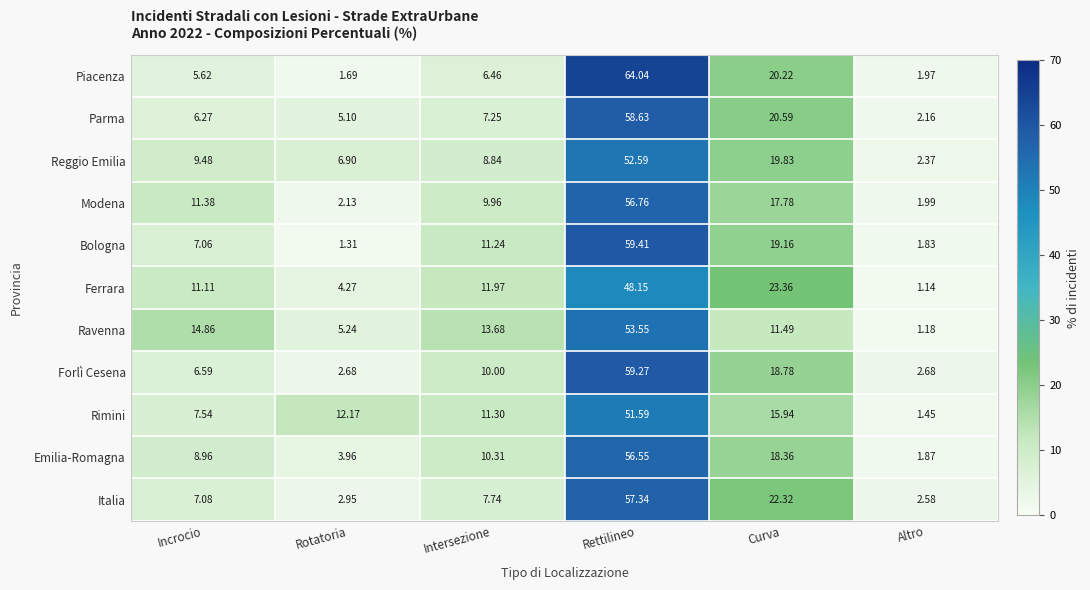

Where is Italia nearest to the value 29?

Curva